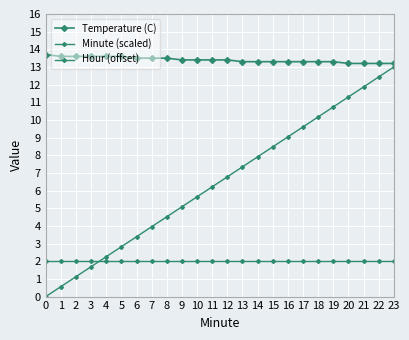

What is the sum of the Hour (offset) values at 23 and 5?

4.0